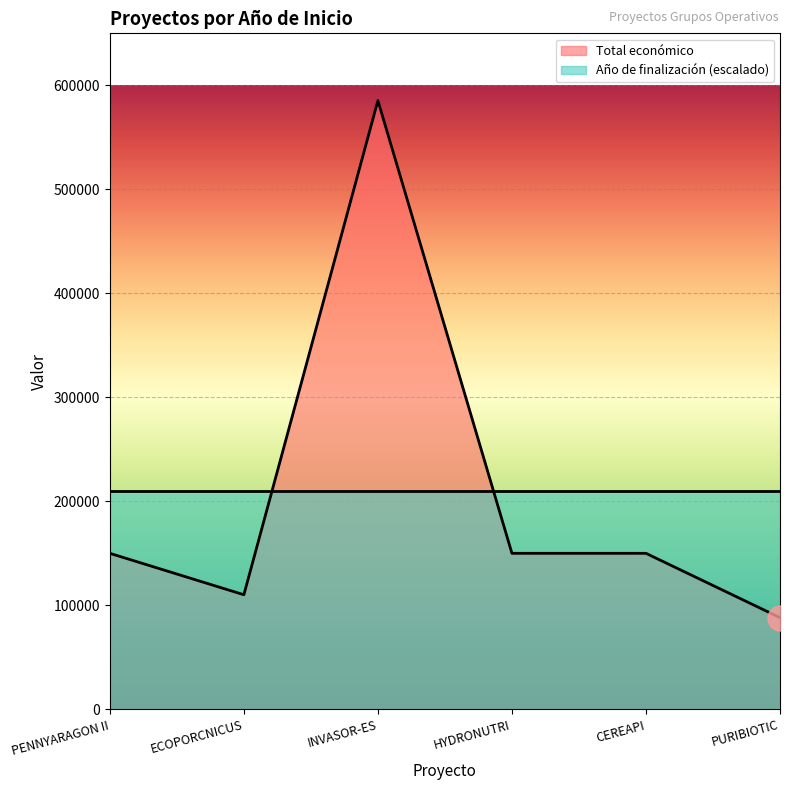

How many points are lower than both their immediate neighbors (excluding endpoints)?

1